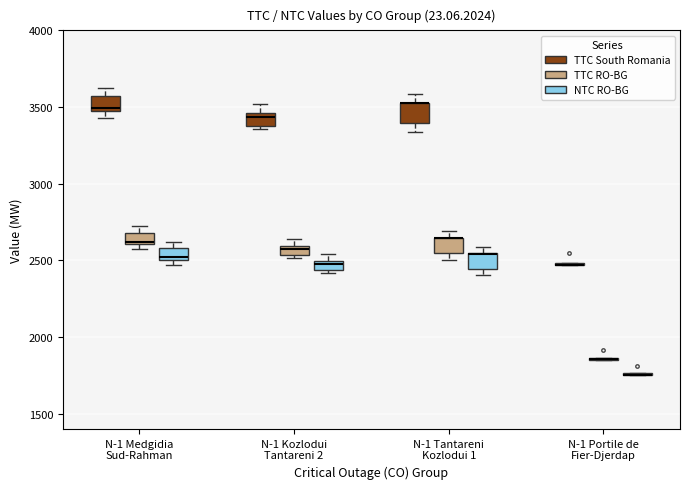

Where does the lower whisker of the box for N-1 Tantareni Kozlodui 1 (TTC South Romania) end on the y-axis? The values are not printed on the chart, so give them approximately, as read against the axis.

3350